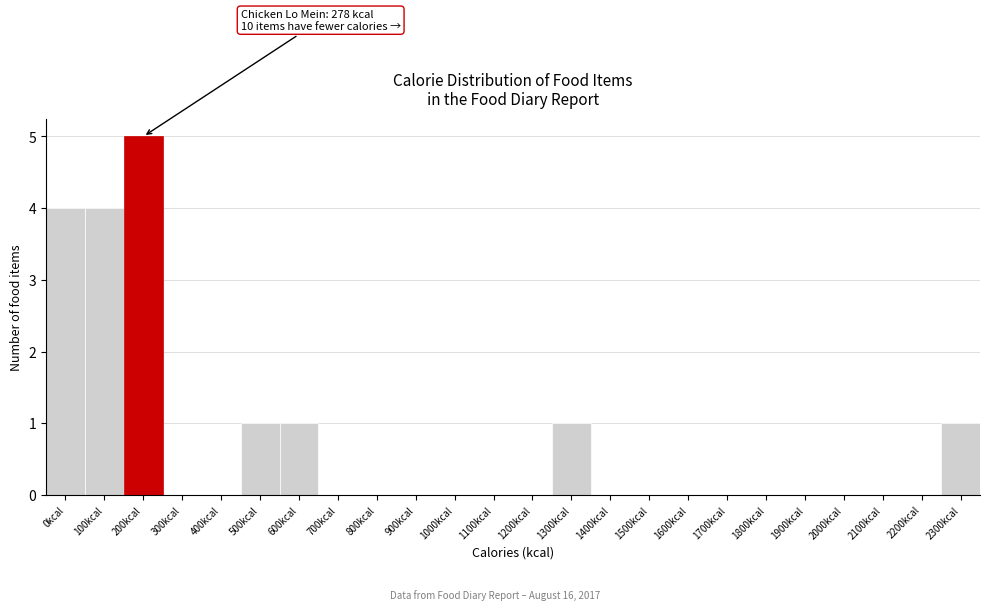

Reading left to right, what are all the values shown in this chart?

0kcal=4	100kcal=4	200kcal=5	300kcal=0	400kcal=0	500kcal=1	600kcal=1	700kcal=0	800kcal=0	900kcal=0	1000kcal=0	1100kcal=0	1200kcal=0	1300kcal=1	1400kcal=0	1500kcal=0	1600kcal=0	1700kcal=0	1800kcal=0	1900kcal=0	2000kcal=0	2100kcal=0	2200kcal=0	2300kcal=1